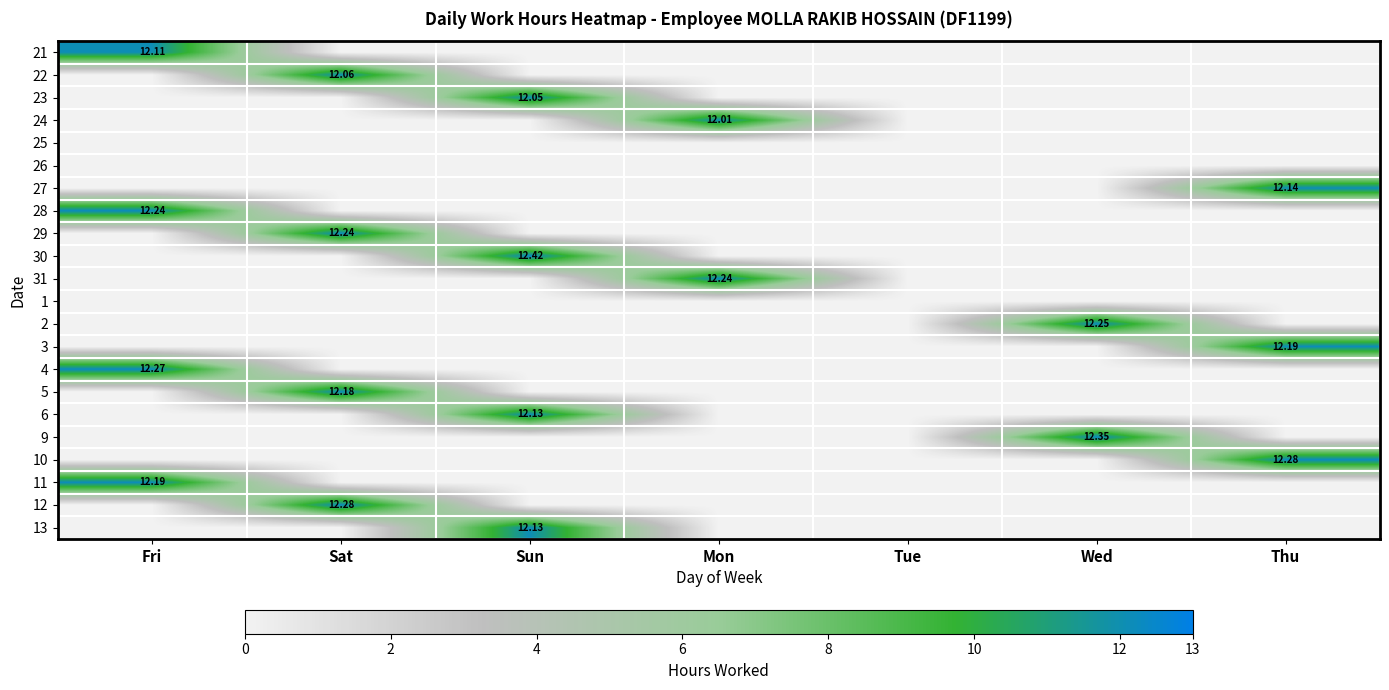

Is it true that 22 equals -7.5 at Fri?

False